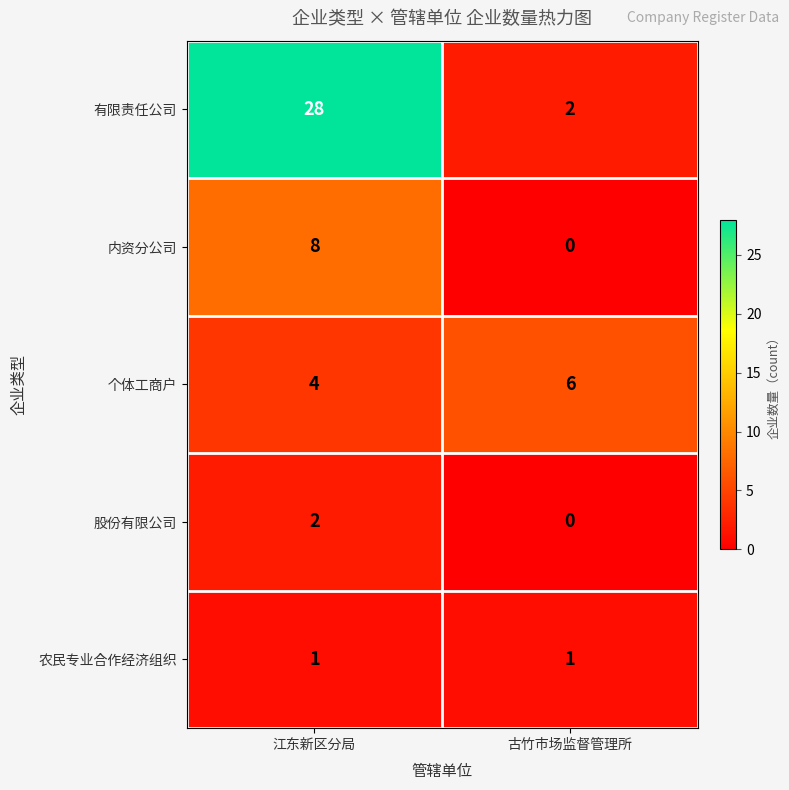

Count the number of data series in this chart.

5